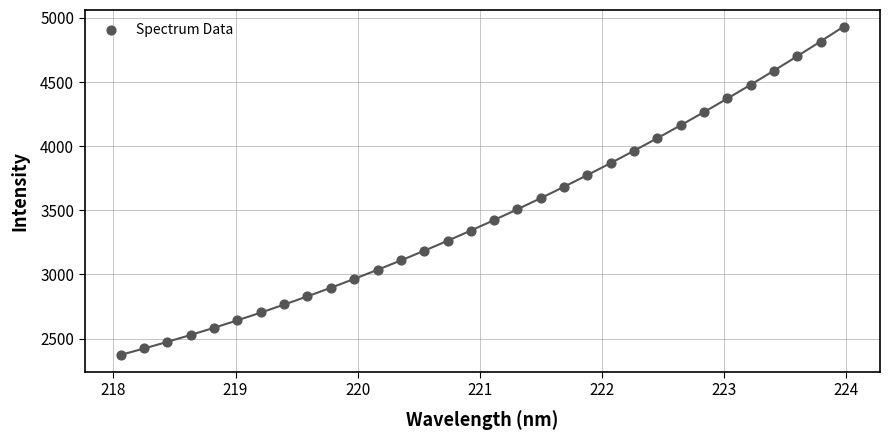

What is the range of X values (max minus min)?

5.9